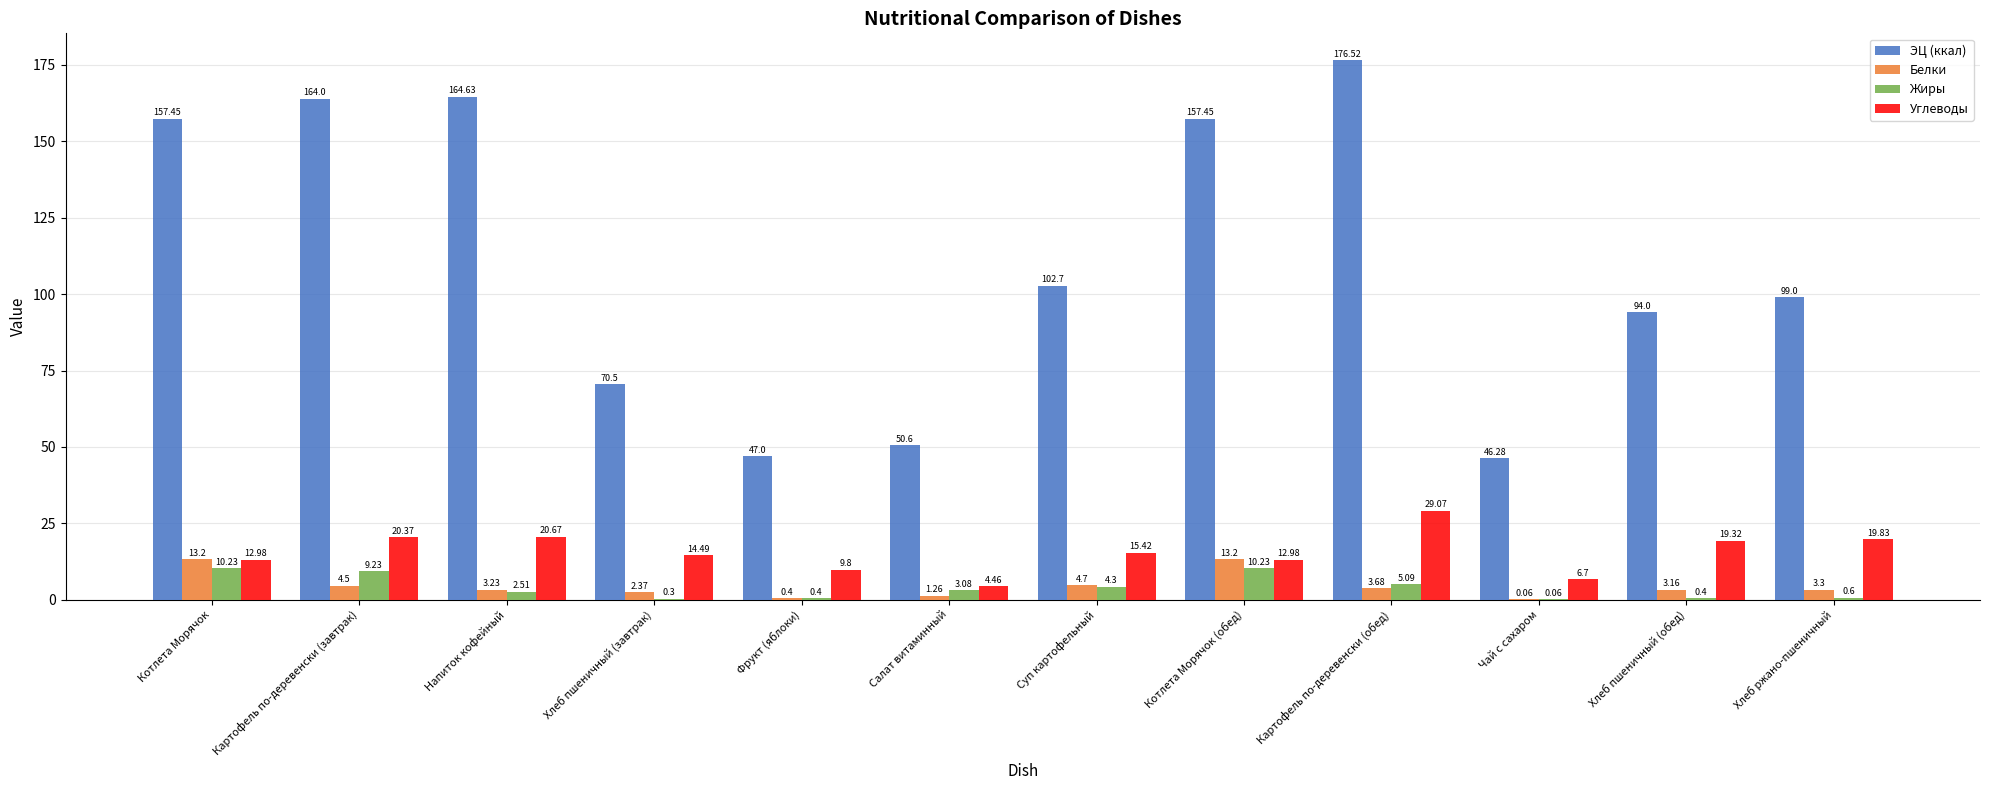

Where does the ЭЦ (ккал) series first go above 102?

Котлета Морячок